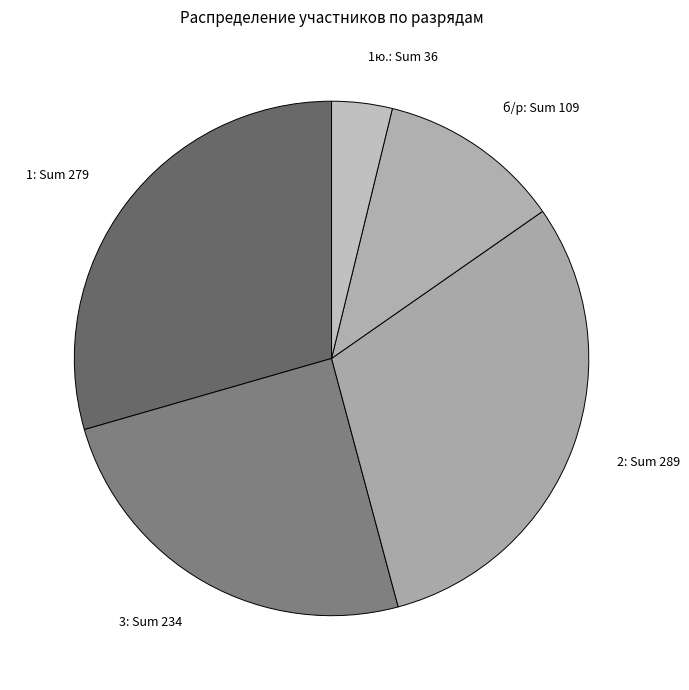

What is the ratio of the value at 1ю.: Sum 36 to the value at б/р: Sum 109?

0.3